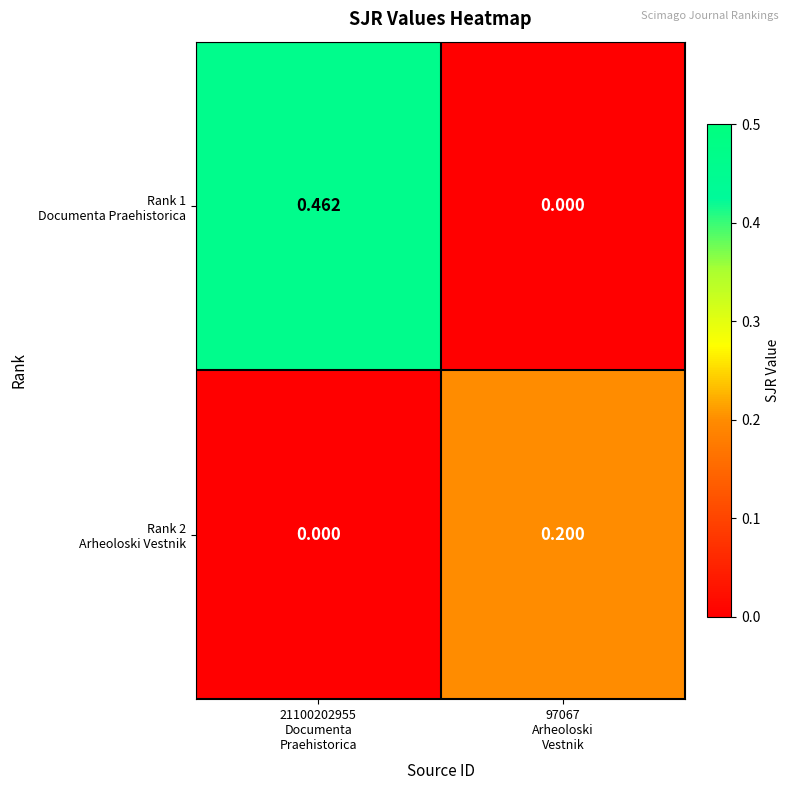

Between 21100202955
Documenta
Praehistorica and 97067
Arheoloski
Vestnik, which is larger?

21100202955
Documenta
Praehistorica